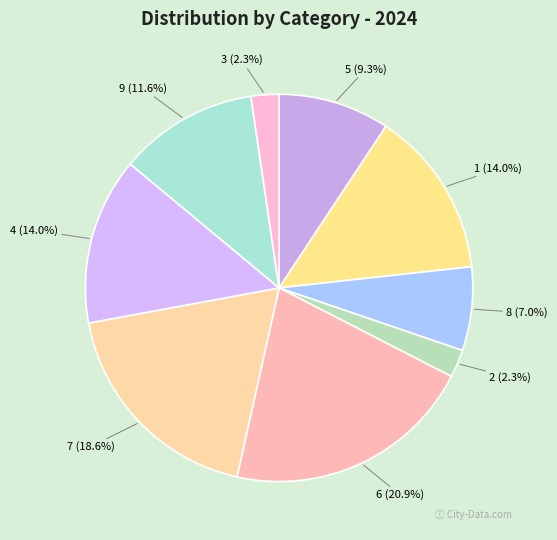

The 5 slice represents 9% of the pie. True or false?

True